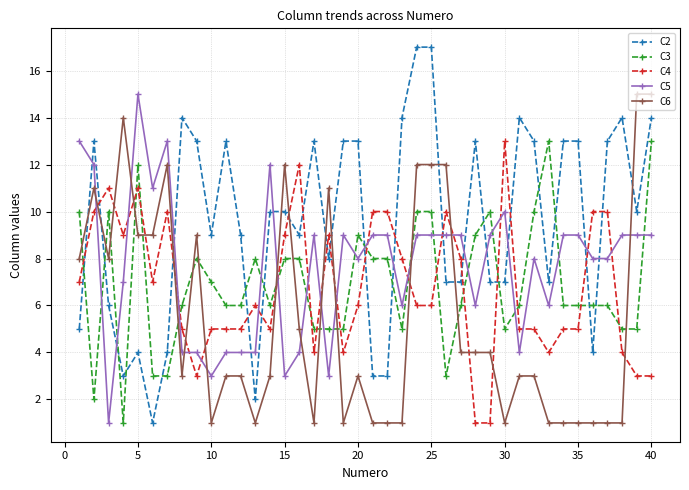

Which series has the largest total across all categories?

C2